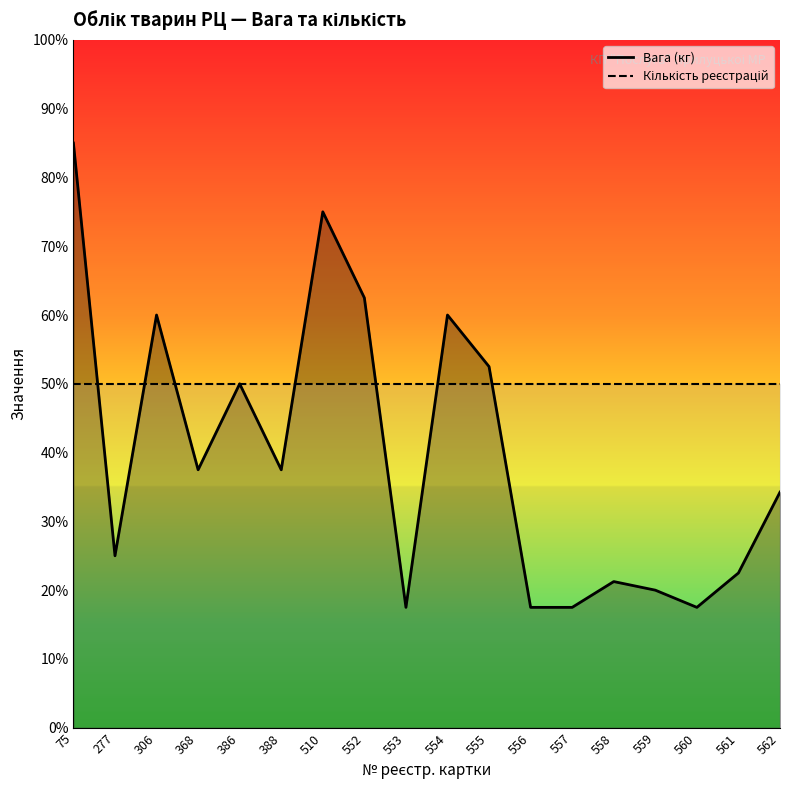

What is the change in value from 510 to 554?

-15.0